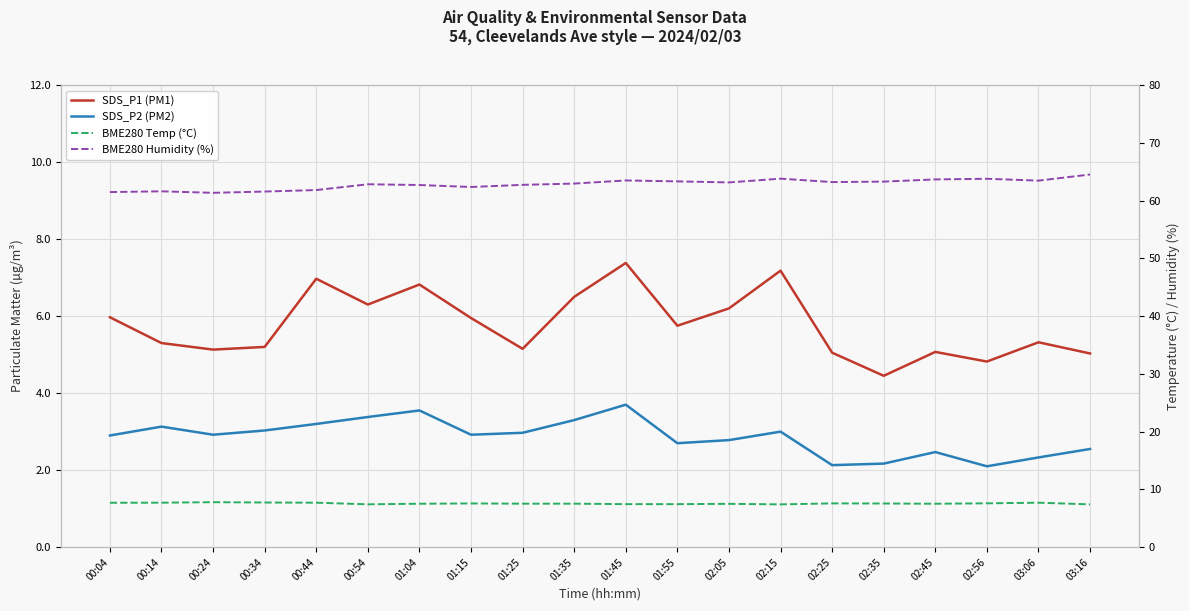

Is it true that BME280 Temp (°C) equals 11.3 at 03:06?

False